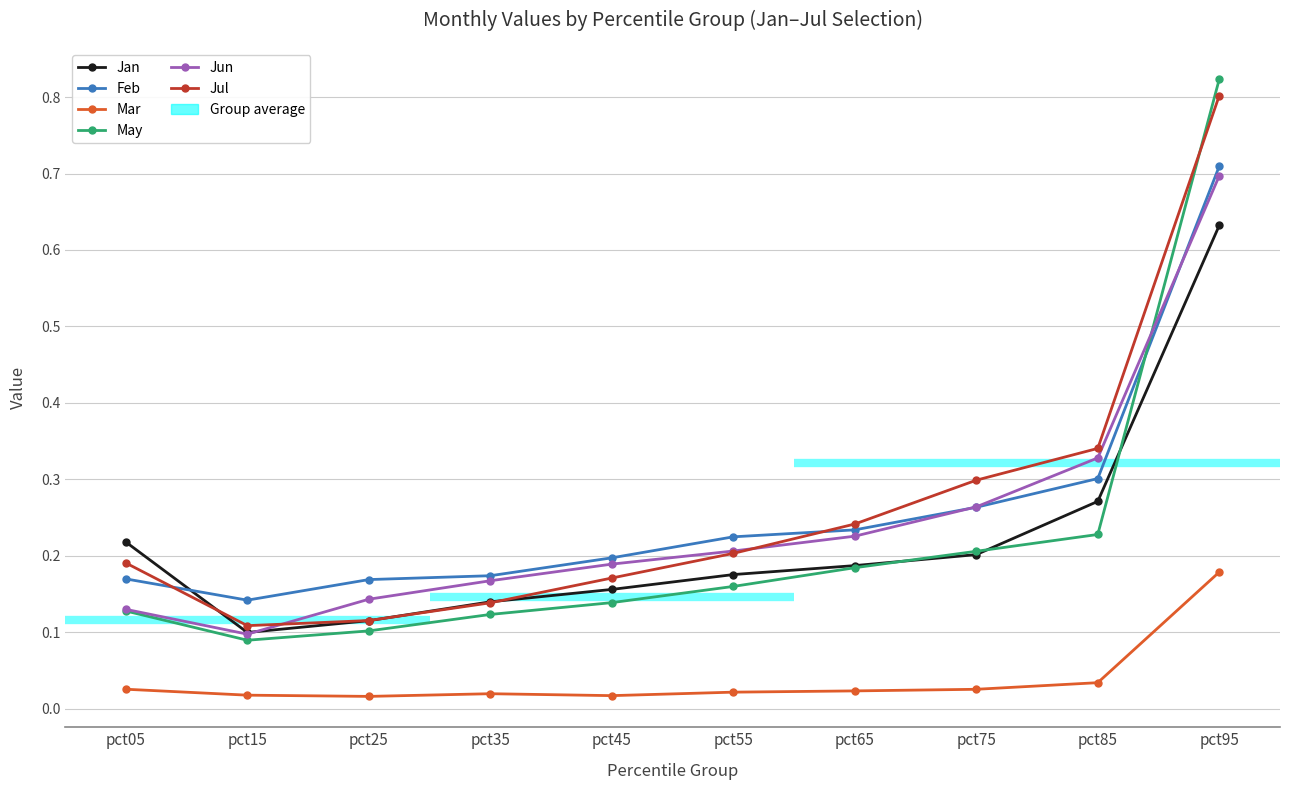

True or false: May and Mar intersect in this chart.

False